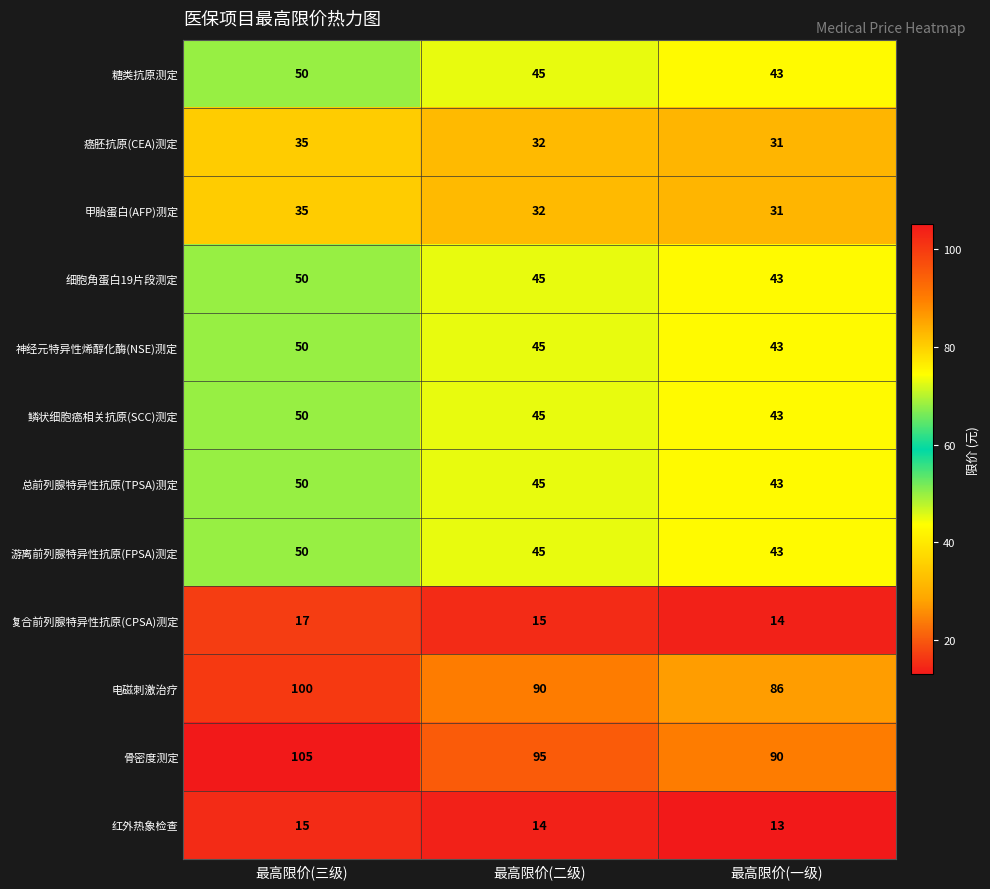

Where does the 骨密度测定 series first go above 95?

最高限价(三级)